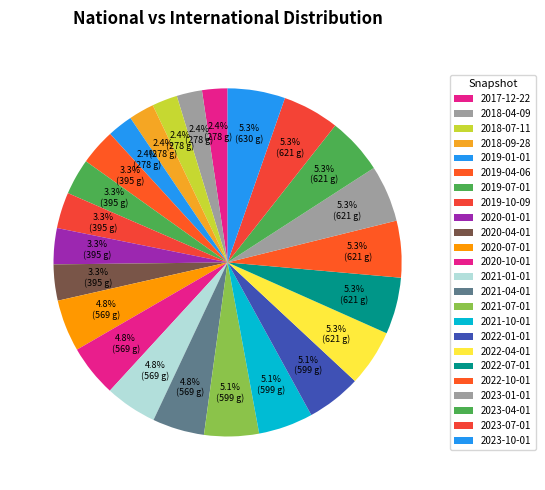

How many slices are in this pie chart?

24